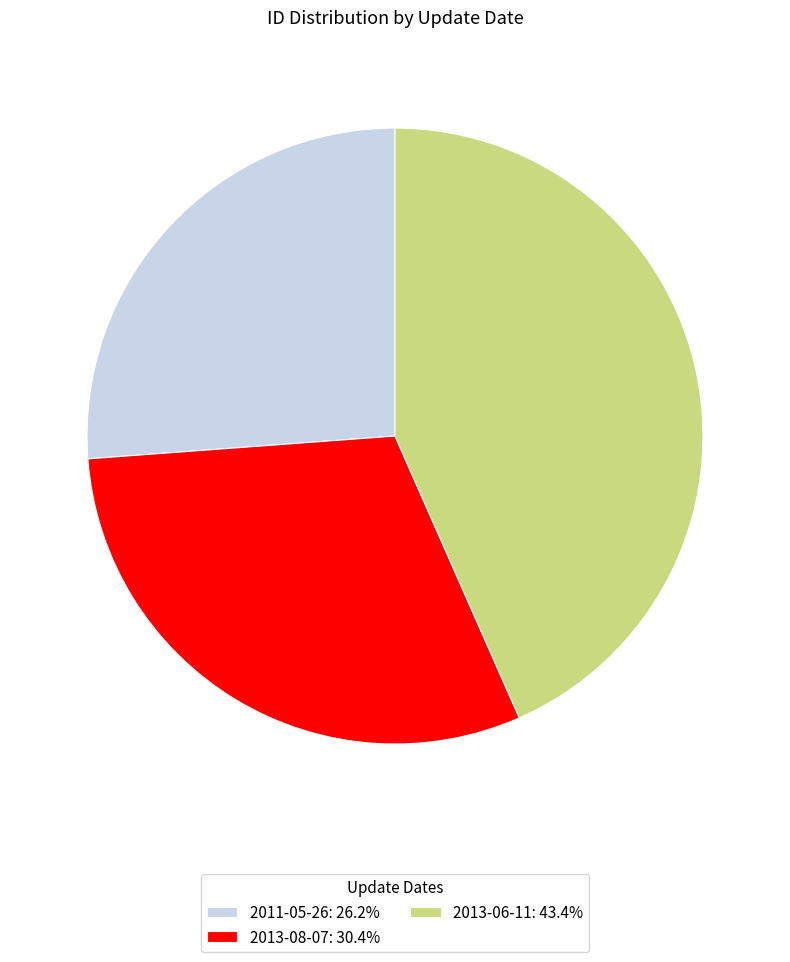

True or false: 2011-05-26 accounts for 26% of the total.

True